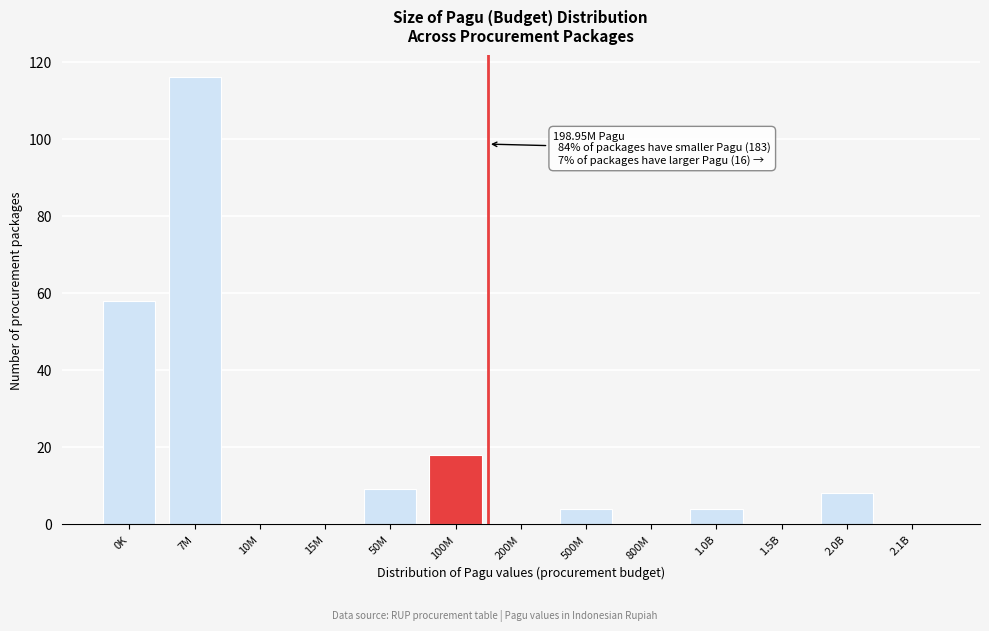

Reading left to right, what are all the values shown in this chart?

0K=58	7M=116	10M=0	15M=0	50M=9	100M=18	200M=0	500M=4	800M=0	1.0B=4	1.5B=0	2.0B=8	2.1B=0